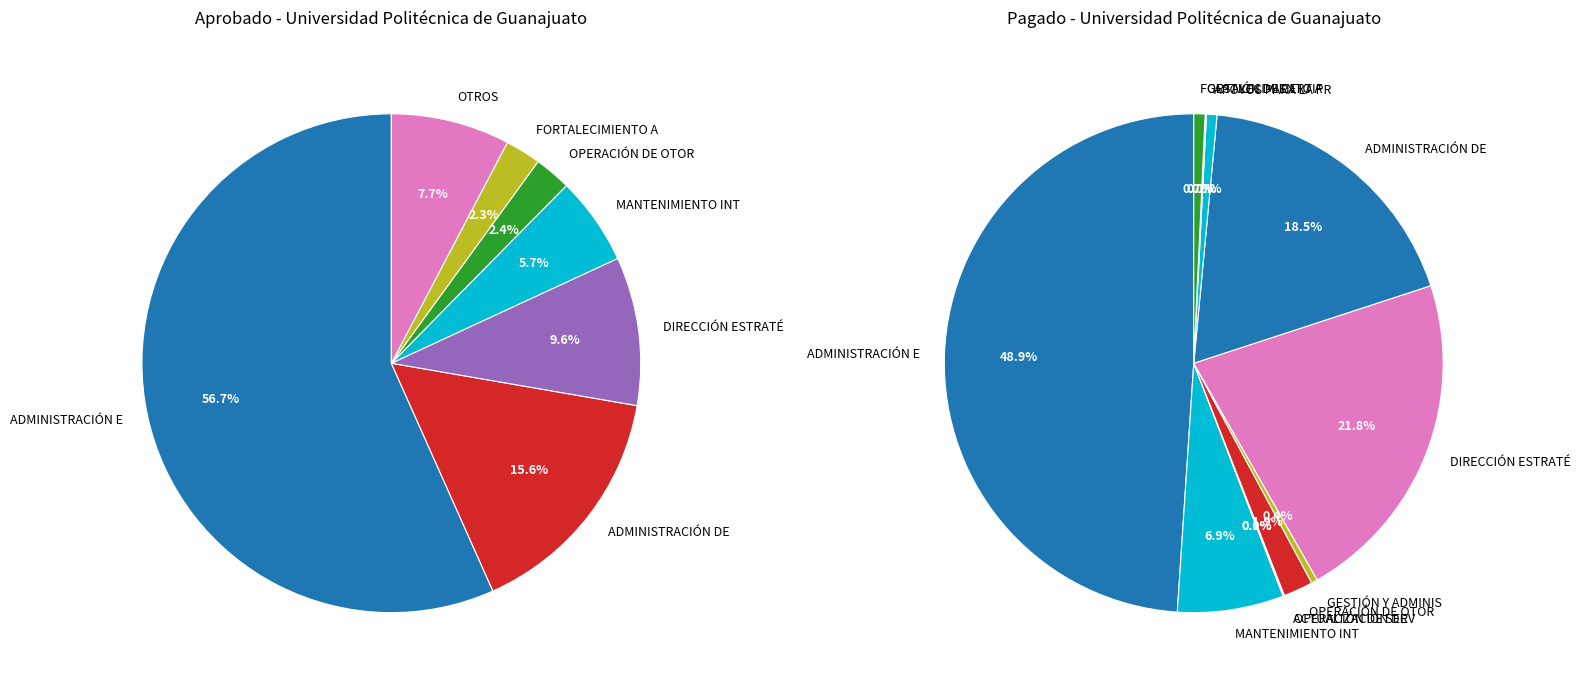

What percentage is NOT represented by FORTALECIMIENTO A?

97.7%